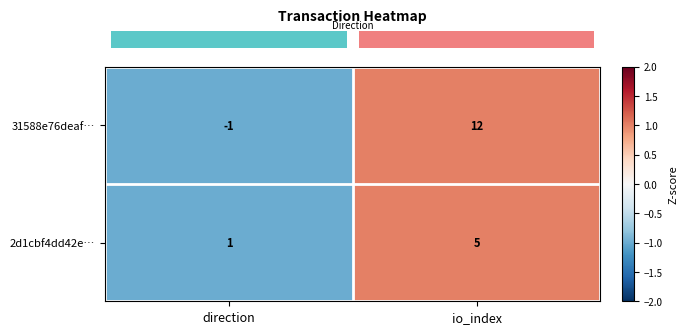

At which category is the sum across all series the highest?

io_index